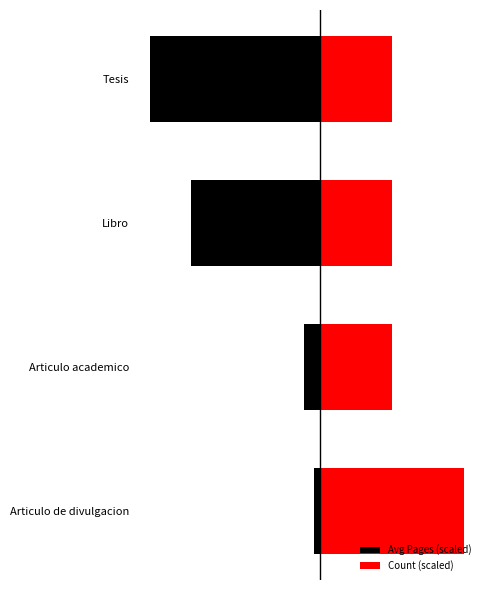

Reading left to right, extract all data points from this chart.

Avg Pages (scaled): -7.0	-21.5	-177.5	-234.5
Count (scaled): 200.0	100.0	100.0	100.0